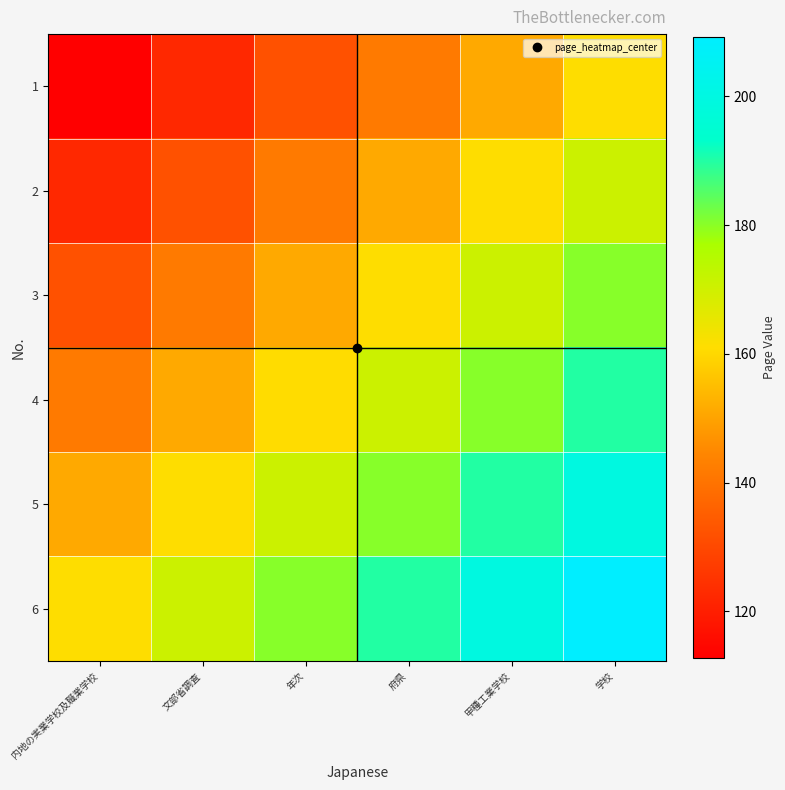

Reading left to right, transcribe all the data shown in this chart.

1: 内地の実業学校及職業学校=112.7	文部省調査=122.4	年次=132.0	府県=141.7	甲種工業学校=151.3	学校=161.0
2: 内地の実業学校及職業学校=122.4	文部省調査=132.0	年次=141.7	府県=151.3	甲種工業学校=161.0	学校=170.7
3: 内地の実業学校及職業学校=132.0	文部省調査=141.7	年次=151.3	府県=161.0	甲種工業学校=170.7	学校=180.3
4: 内地の実業学校及職業学校=141.7	文部省調査=151.3	年次=161.0	府県=170.7	甲種工業学校=180.3	学校=190.0
5: 内地の実業学校及職業学校=151.3	文部省調査=161.0	年次=170.7	府県=180.3	甲種工業学校=190.0	学校=199.6
6: 内地の実業学校及職業学校=161.0	文部省調査=170.7	年次=180.3	府県=190.0	甲種工業学校=199.6	学校=209.3